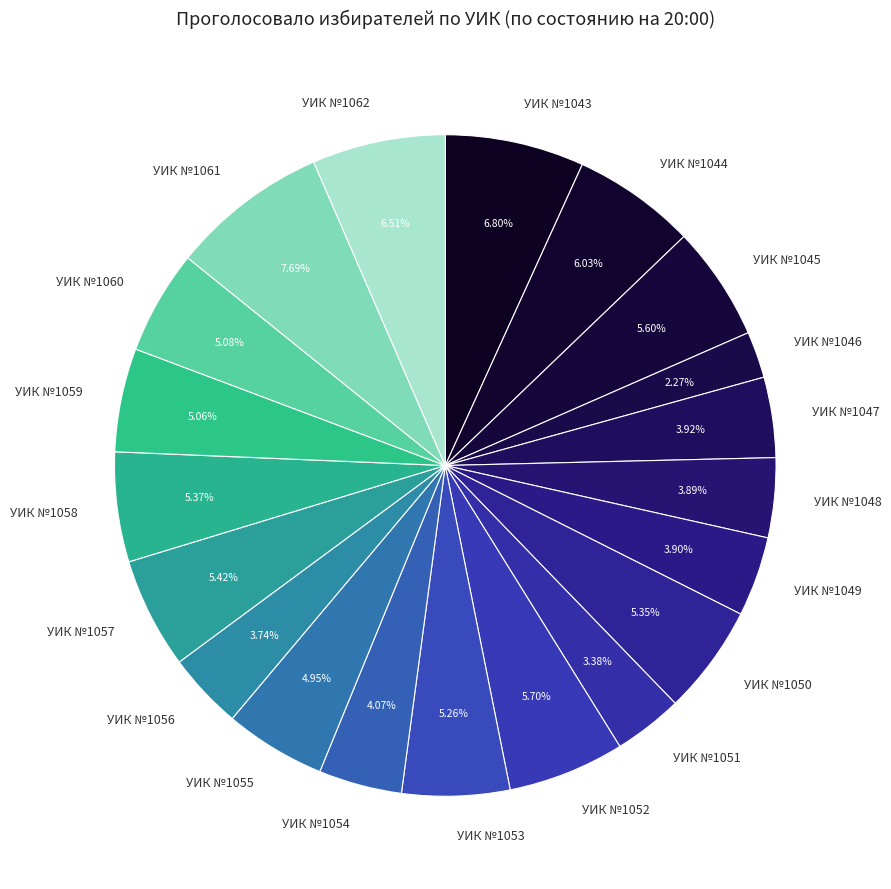

To the nearest percent, what is the difference between the УИК №1048 and УИК №1057 slice percentages?

2%